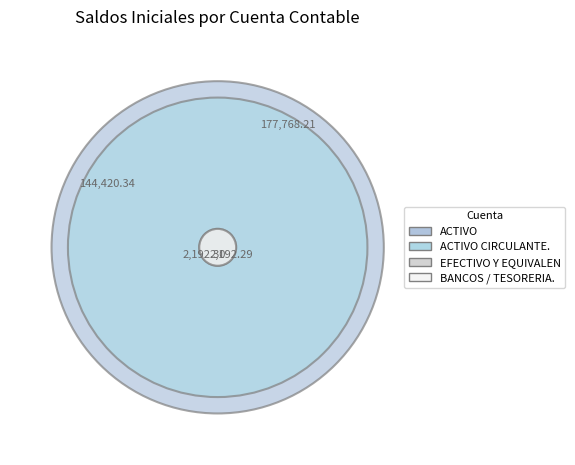

To the nearest percent, what is the average slice percentage?

25%